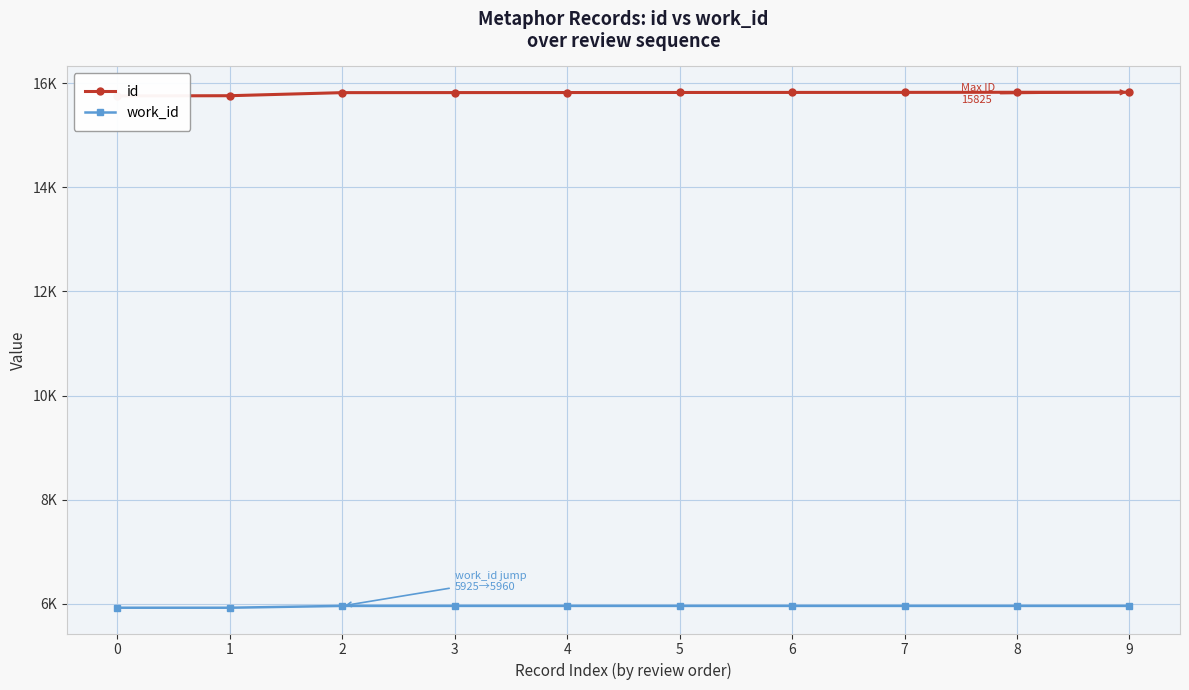

Does the chart display data point markers on the line(s)?

Yes